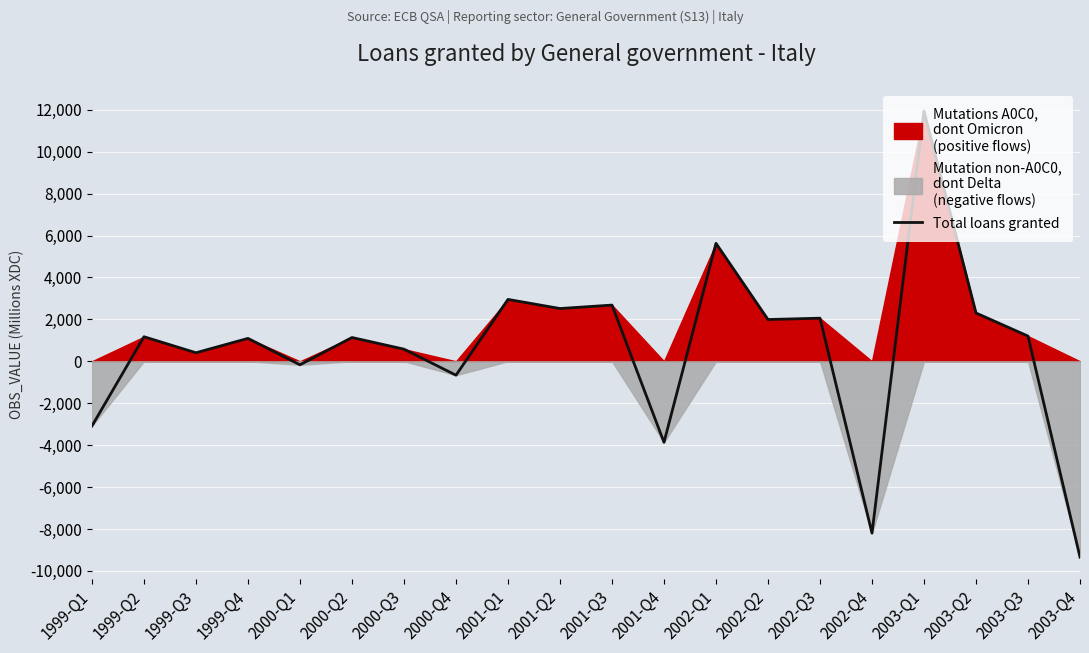

What position from the right is 2003-Q4?

1